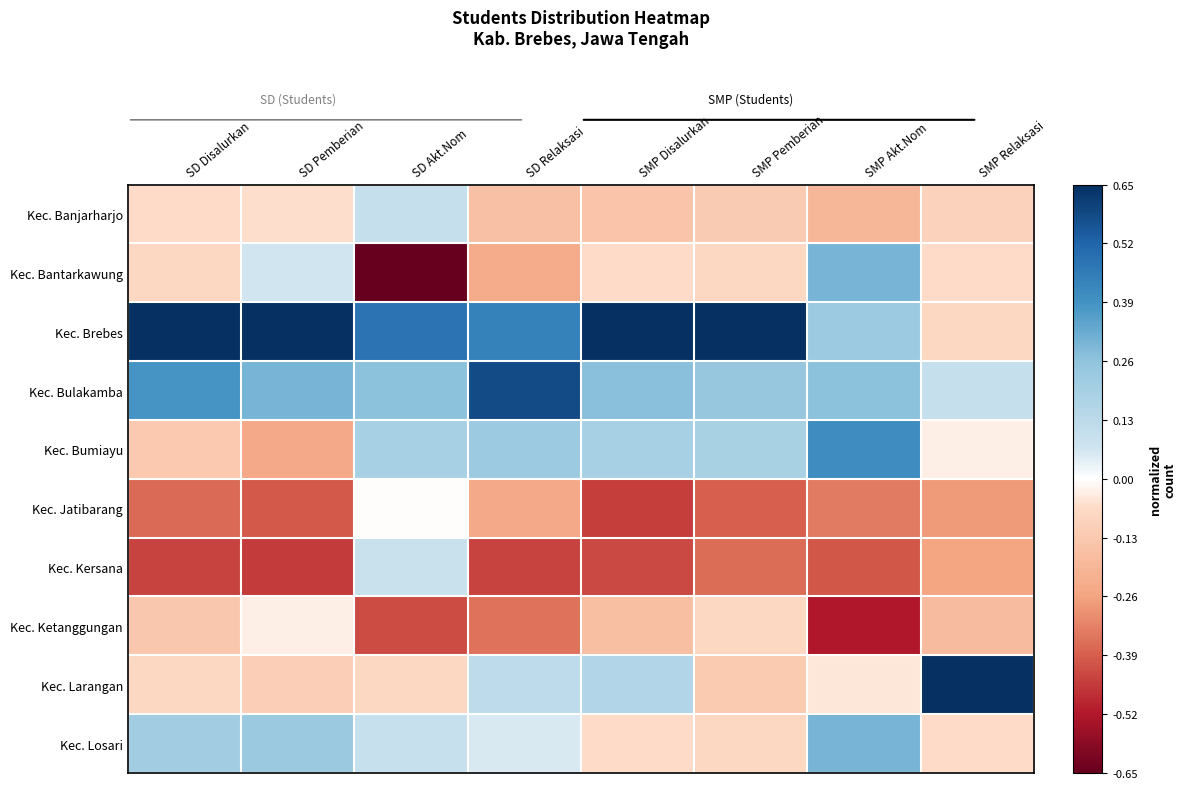

Rank the series at SMP Relaksasi from lowest to highest value.

Kec. Jatibarang, Kec. Kersana, Kec. Ketanggungan, Kec. Banjarharjo, Kec. Brebes, Kec. Bantarkawung, Kec. Losari, Kec. Bumiayu, Kec. Bulakamba, Kec. Larangan